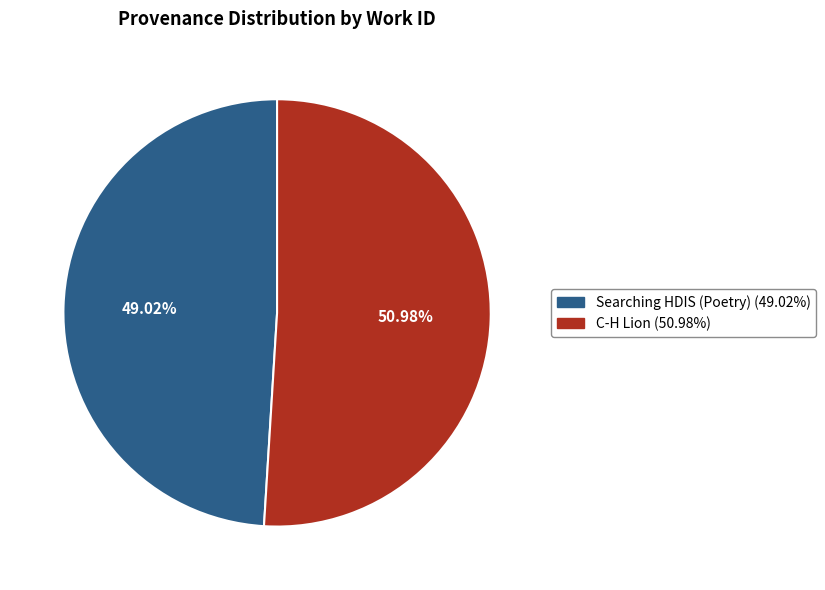

Count the number of slices in the pie.

2